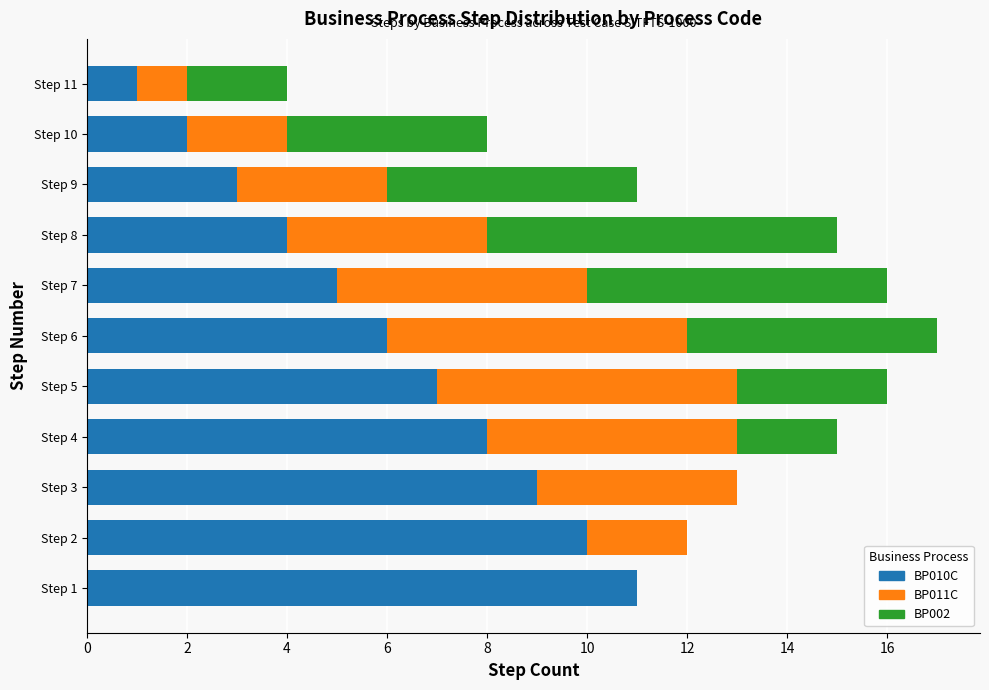

True or false: BP010C has a value of 3 at Step 9.

True